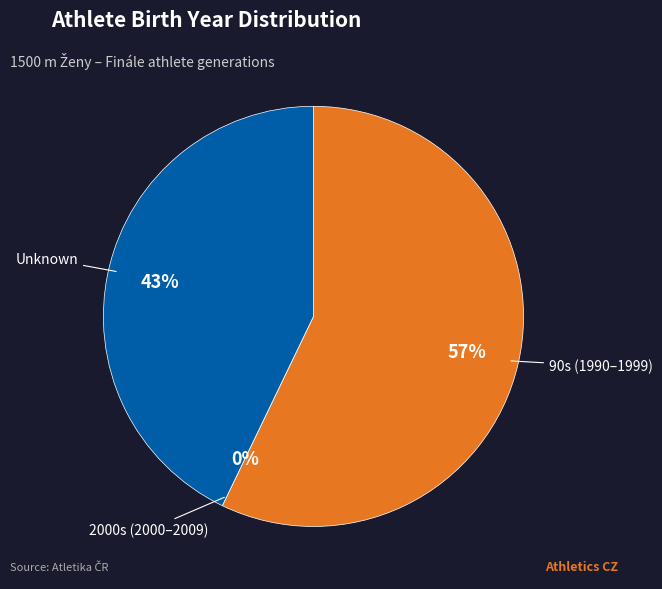

Is it true that Deutschová Kateřina is 8% of the pie?

False